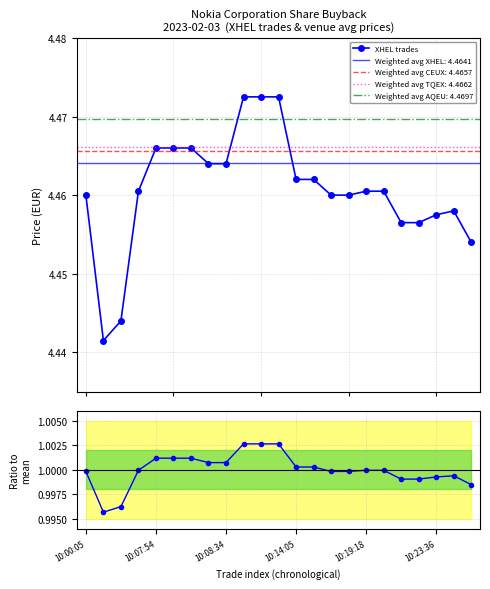

List the series in order of their peak value, highest first.

XHEL trades, Ratio to mean